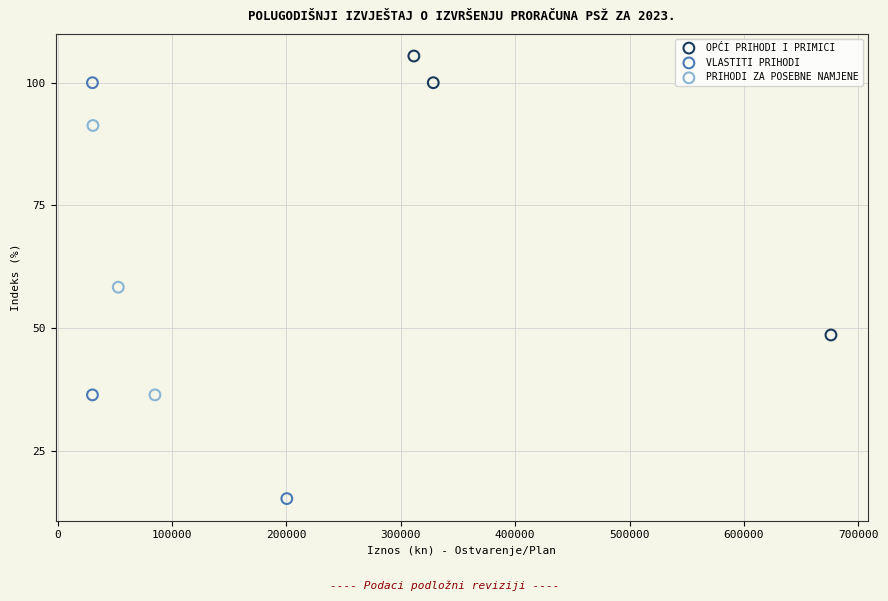

Which series contains the highest Y value?

OPĆI PRIHODI I PRIMICI